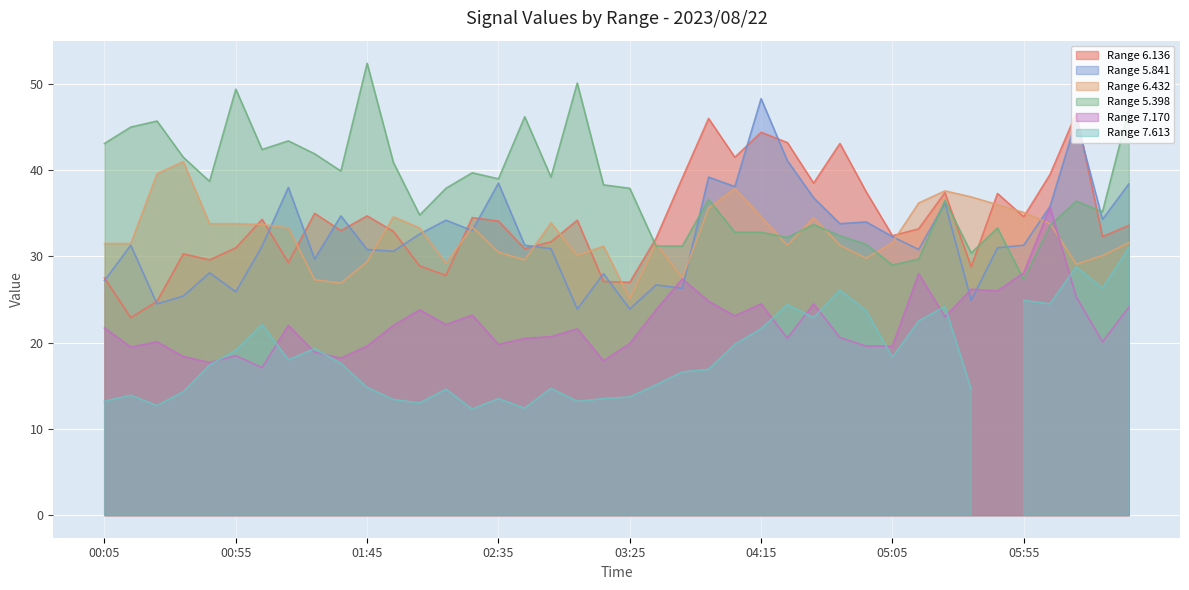

What is the highest value of the Range 7.170 series?

35.7